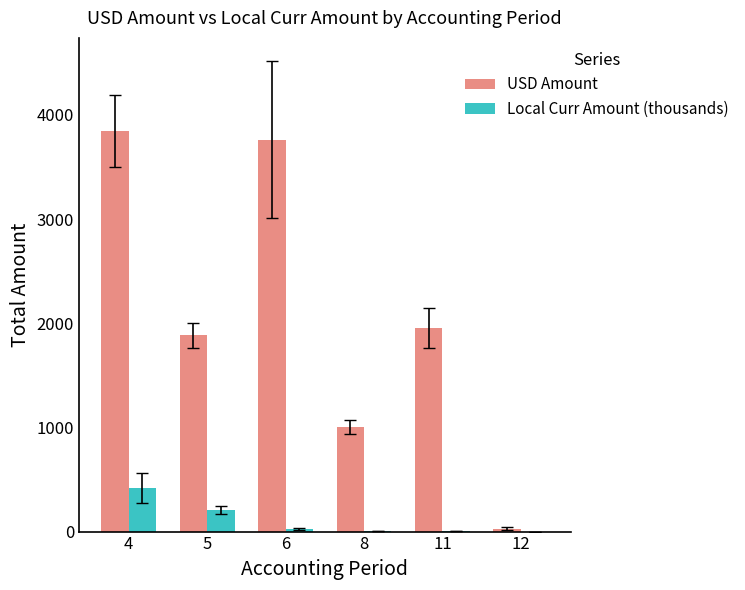

How many groups of bars are there?

6